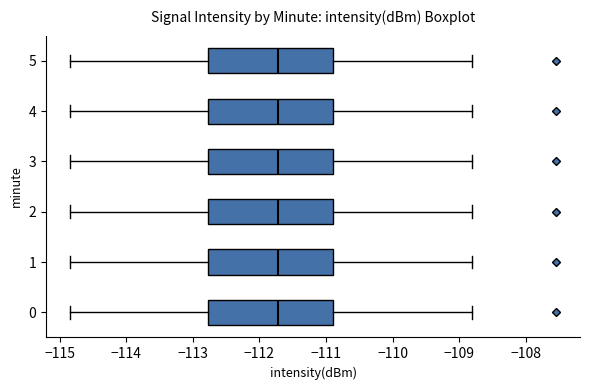

Reading bottom to top, transcribe this box plot: for each box, give where its median line is, the range the box spans, and where its two whiskers end, as read against the x-axis. The values are not printed on the chart, so give them approximately, as read against the axis.

0: median -111.7, box -112.8 to -110.9, whiskers -114.8 to -108.8
1: median -111.7, box -112.8 to -110.9, whiskers -114.8 to -108.8
2: median -111.7, box -112.8 to -110.9, whiskers -114.8 to -108.8
3: median -111.7, box -112.8 to -110.9, whiskers -114.8 to -108.8
4: median -111.7, box -112.8 to -110.9, whiskers -114.8 to -108.8
5: median -111.7, box -112.8 to -110.9, whiskers -114.8 to -108.8